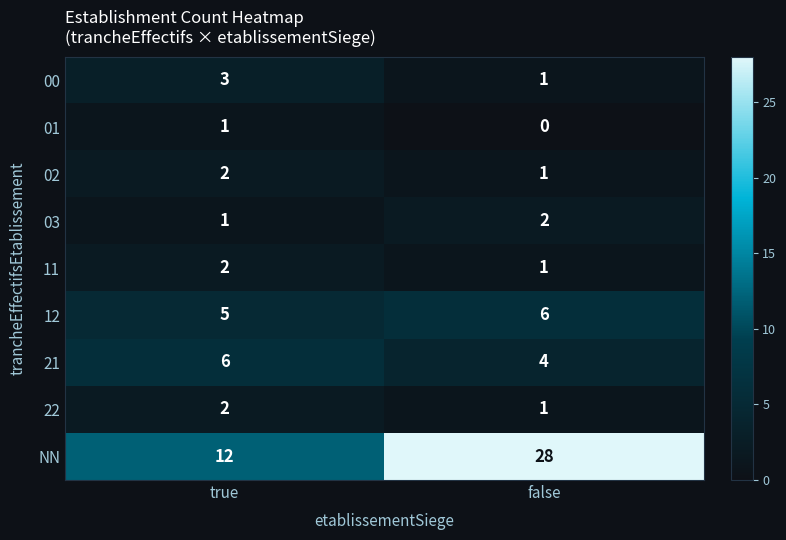

Rank the categories by 21 value from highest to lowest.

true, false